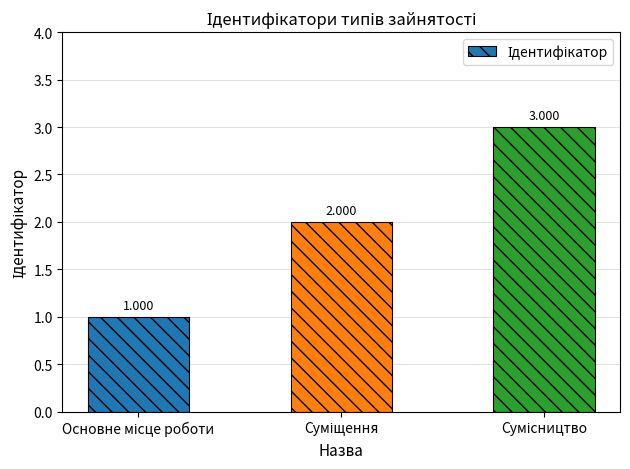

How many values are below 2?

1